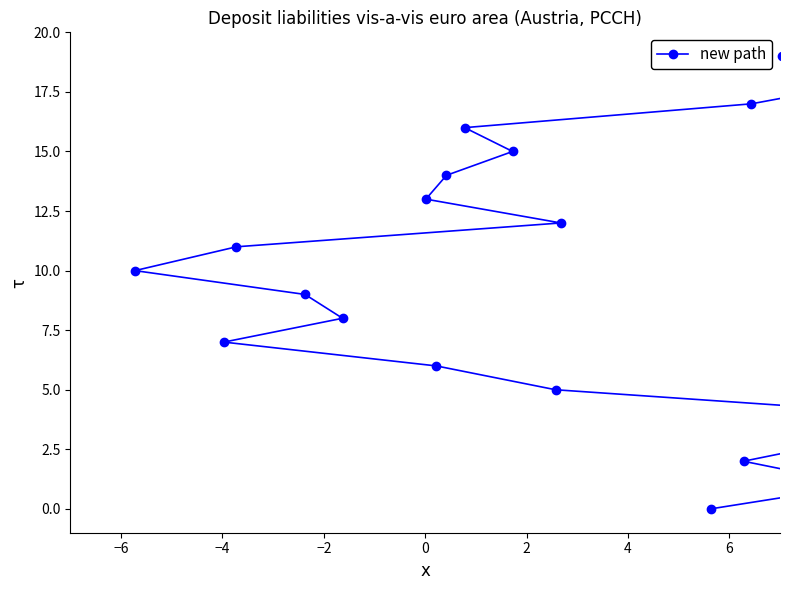

Reading left to right, list all the values displayed in this chart.

0	1	2	3	4	5	6	7	8	9	10	11	12	13	14	15	16	17	18	19